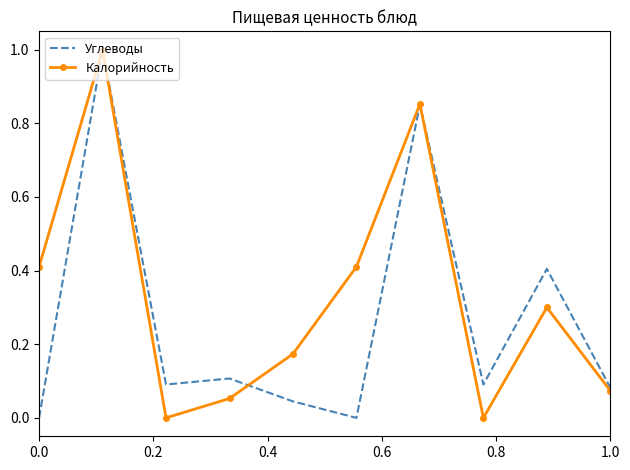

What is the greatest value displayed?

1.0